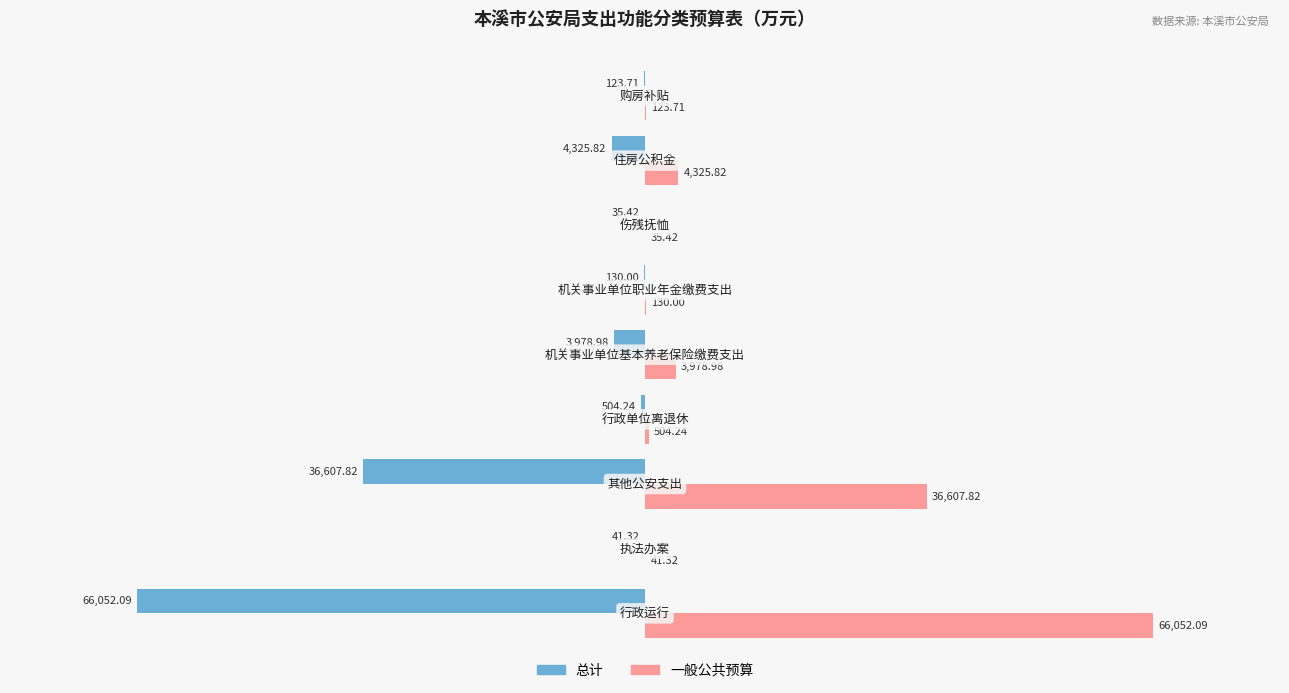

Which series has the largest total across all categories?

一般公共预算